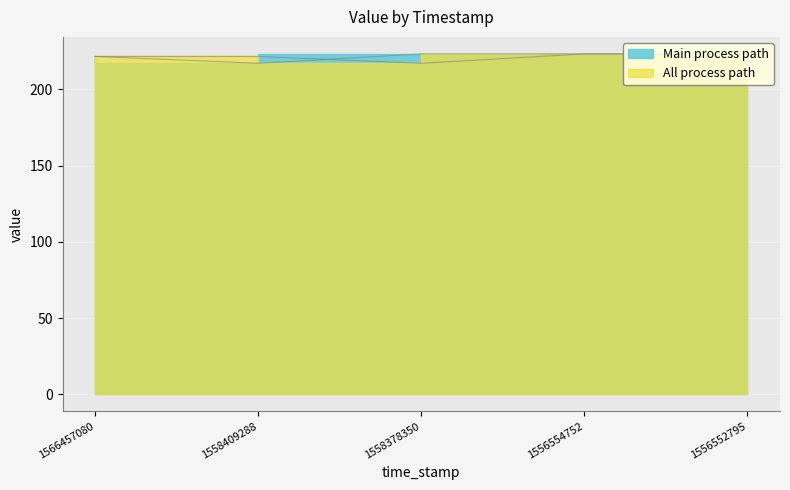

Reading left to right, what are all the values shown in this chart?

Main process path: 1566457080=221.6	1558409288=217.1	1558378350=223.2	1556554752=223.2	1556552795=223.2
All process path: 1566457080=221.6	1558409288=221.6	1558378350=217.1	1556554752=223.2	1556552795=223.2